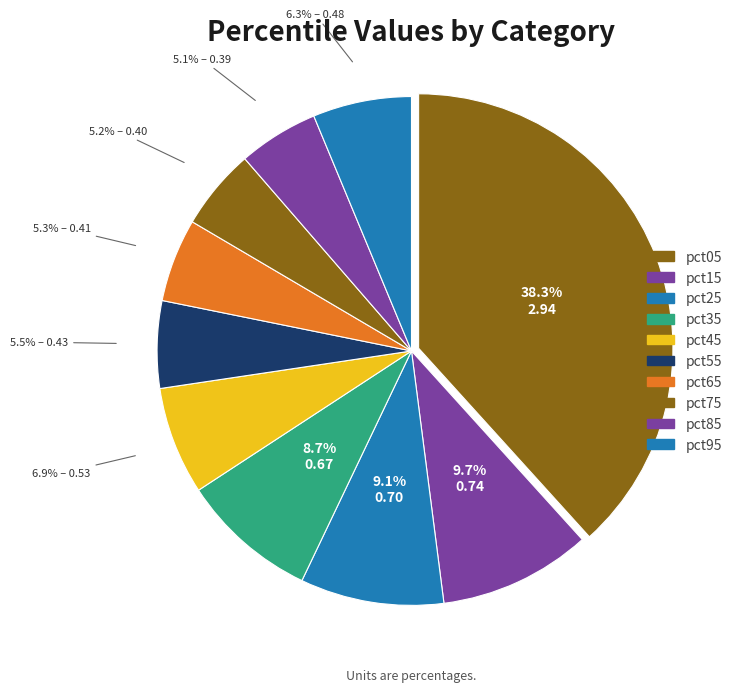

How many slices are in this pie chart?

10